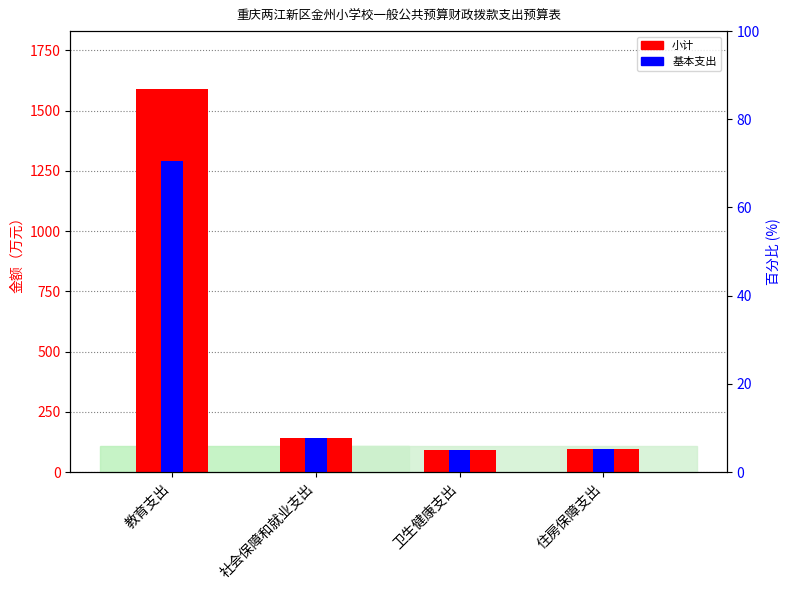

List the labels in order of 小计 value, smallest first.

卫生健康支出, 住房保障支出, 社会保障和就业支出, 教育支出